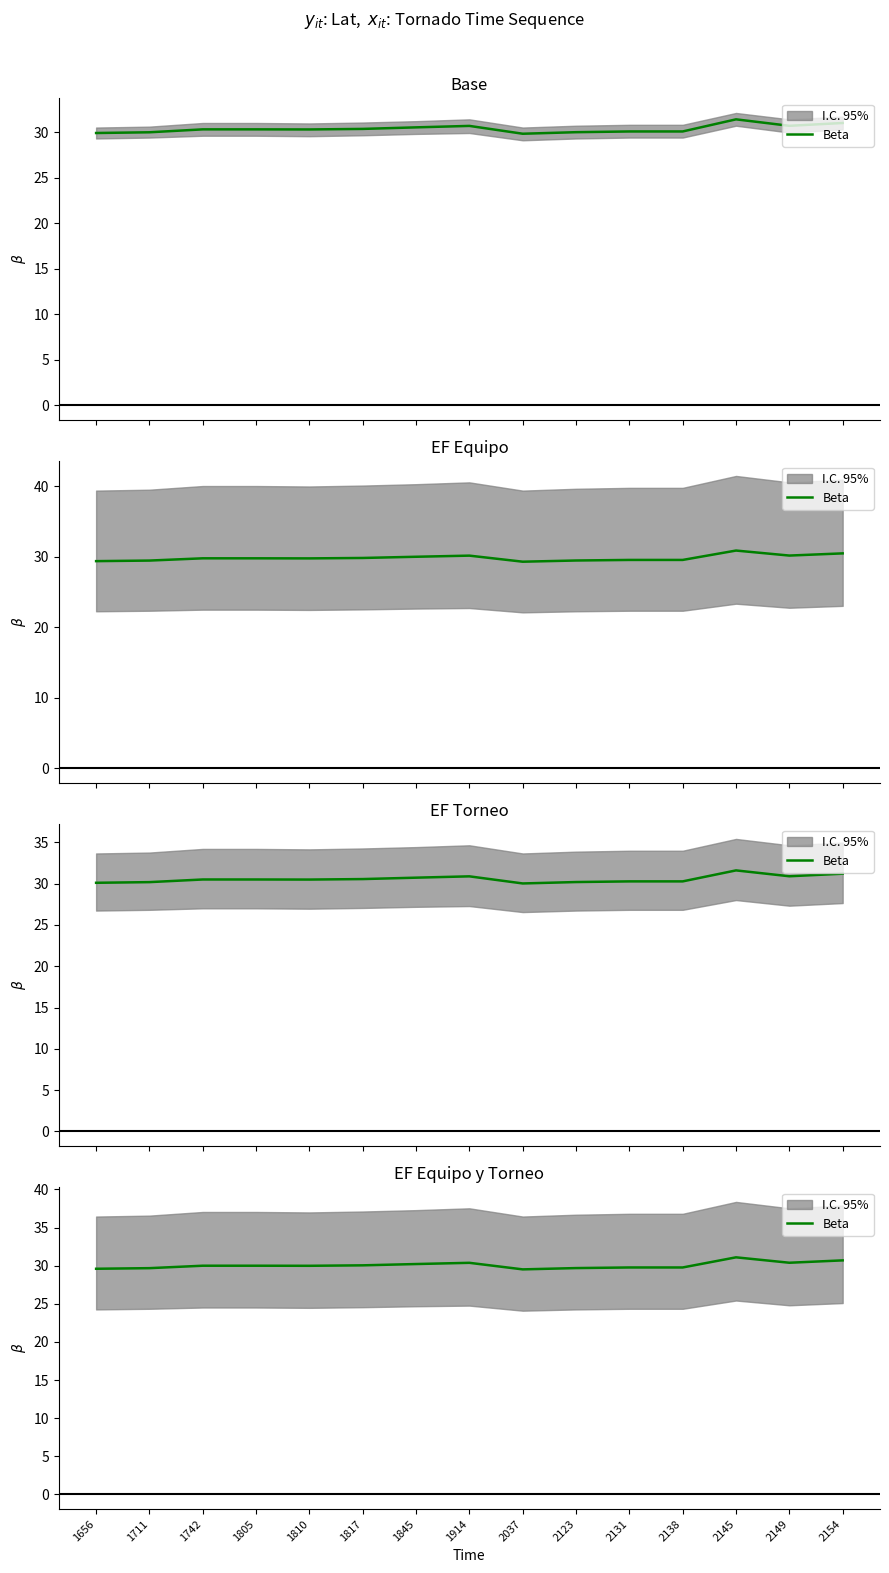

What is the maximum value shown in the chart?

31.1